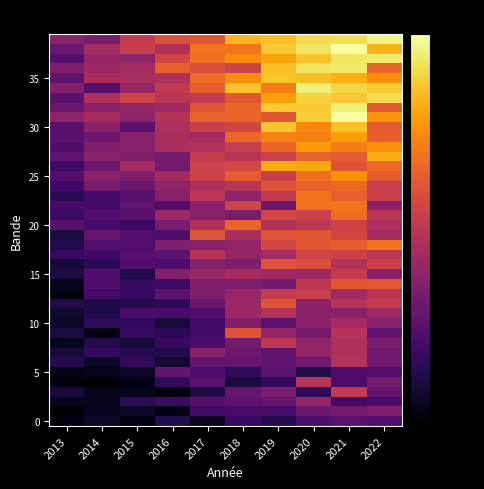

Between 2016 and 2022, which is larger?

2022